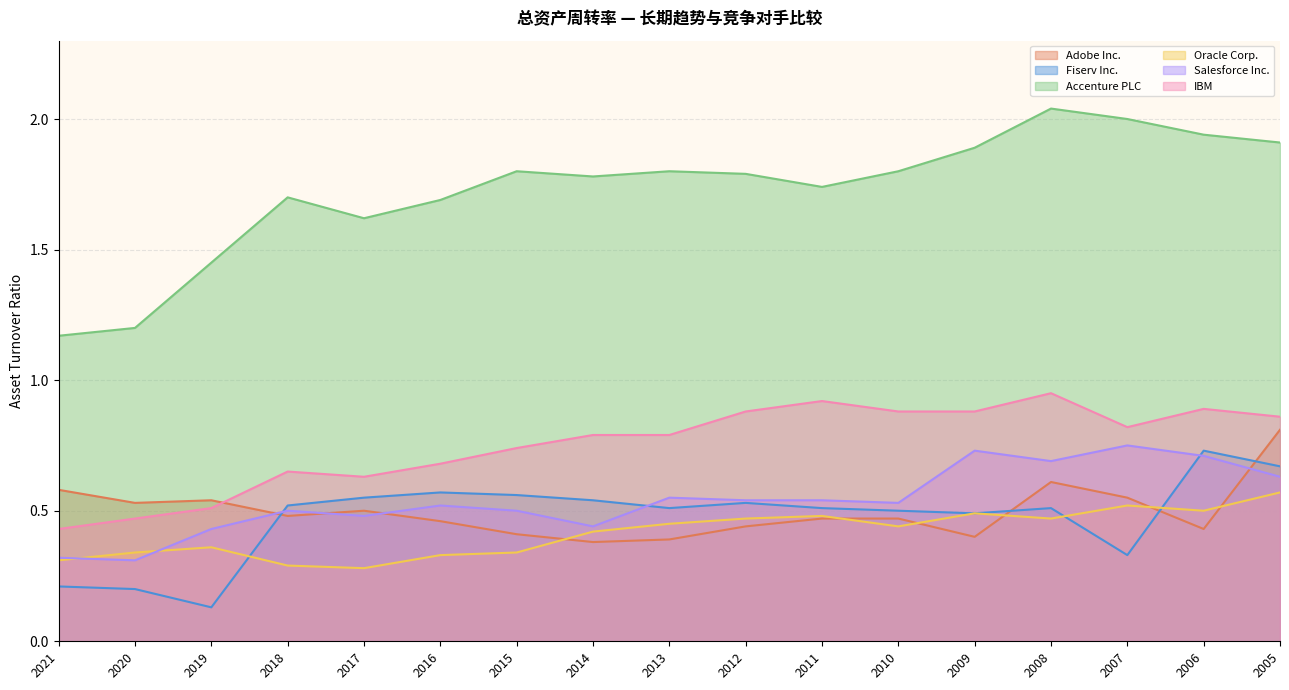

Which series has the widest spread of values?

Accenture PLC